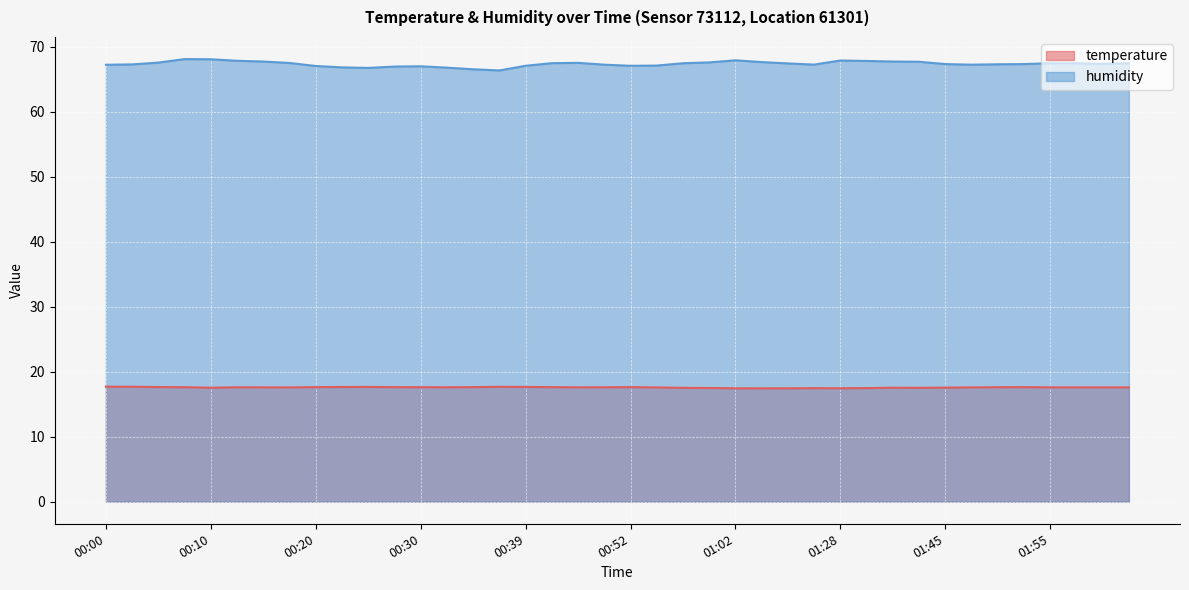

What is the value of the humidity point at the 10th from the left?

66.8